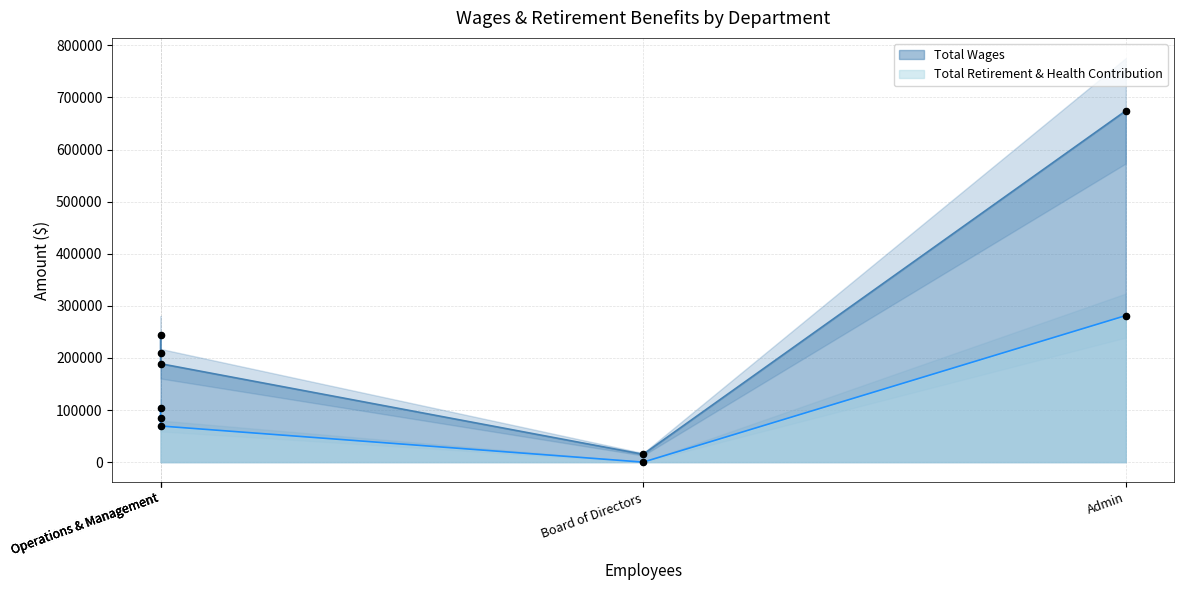

Which series has the largest total across all categories?

Total Wages